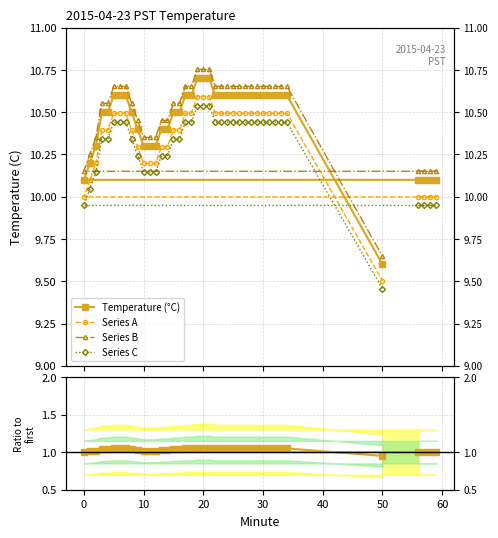

True or false: Series C and Series A intersect in this chart.

False